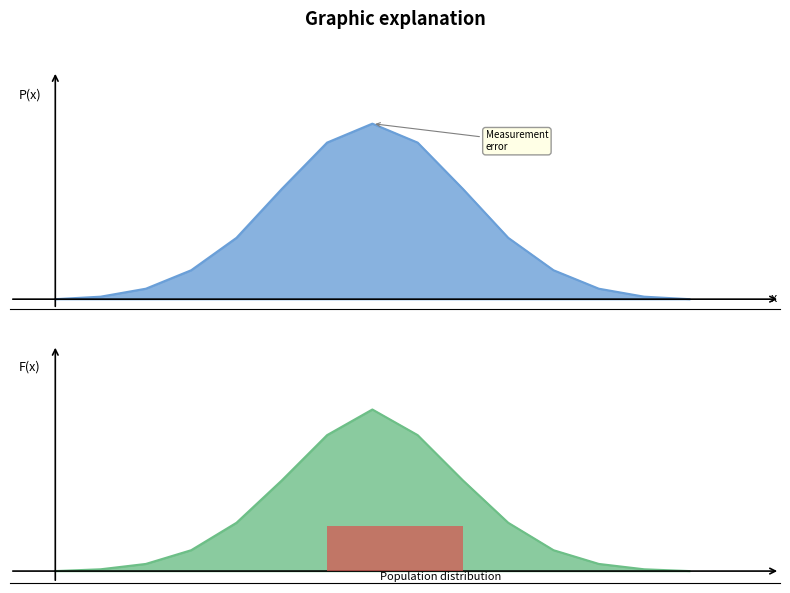

Reading right to left, list all the values displayed in this chart.

Measurement error: 0.0	0.5	2.1	5.8	12.3	22.1	31.4	35.2	31.4	22.1	12.3	5.8	2.1	0.5	0.0
Population distribution: 0.0	0.3	1.2	3.5	8.1	15.2	22.8	27.1	22.8	15.2	8.1	3.5	1.2	0.3	0.0